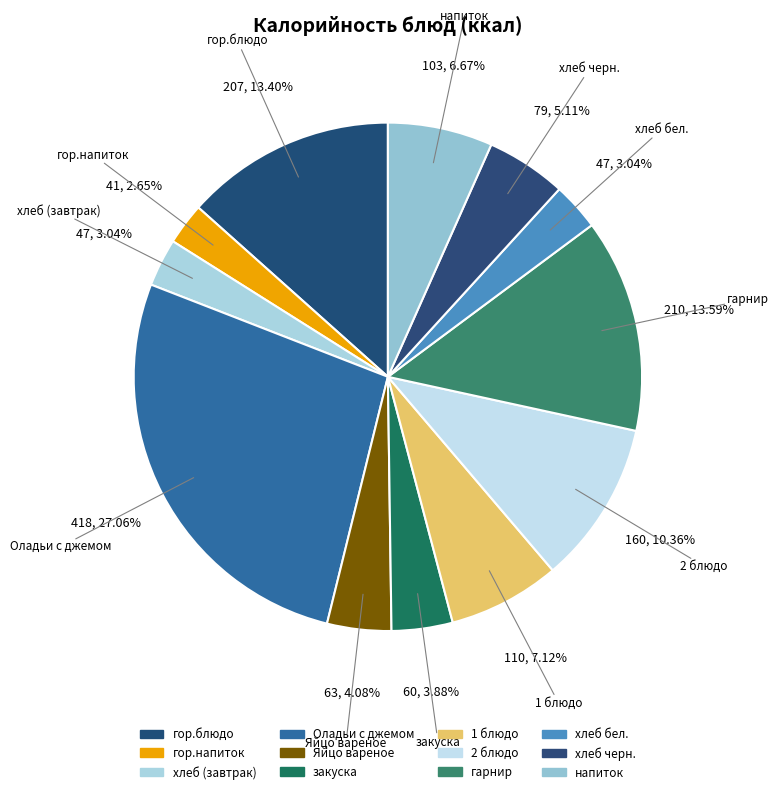

True or false: 1 блюдо accounts for 7% of the total.

True